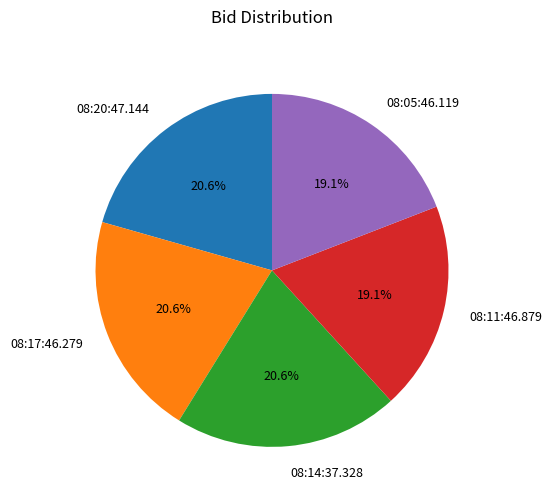

How many segments does this pie chart have?

5